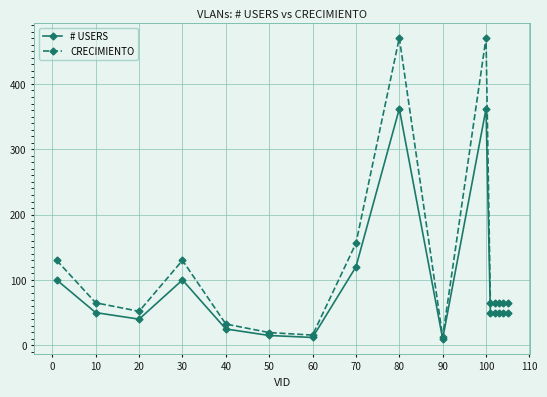

Is this an area chart (filled region under the line)?

No